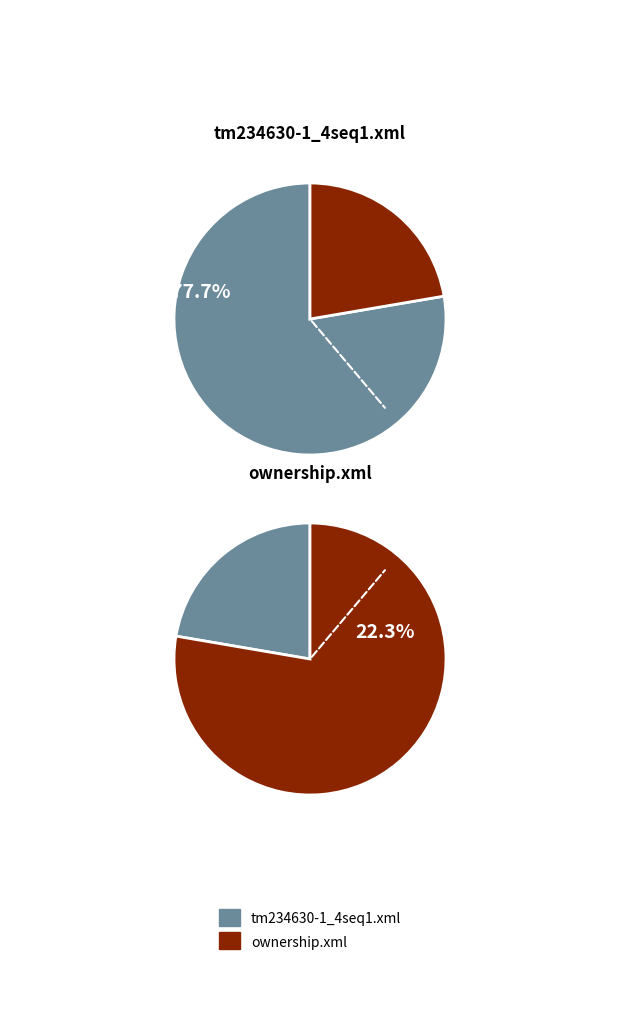

To the nearest percent, what portion does ownership.xml represent?

22%